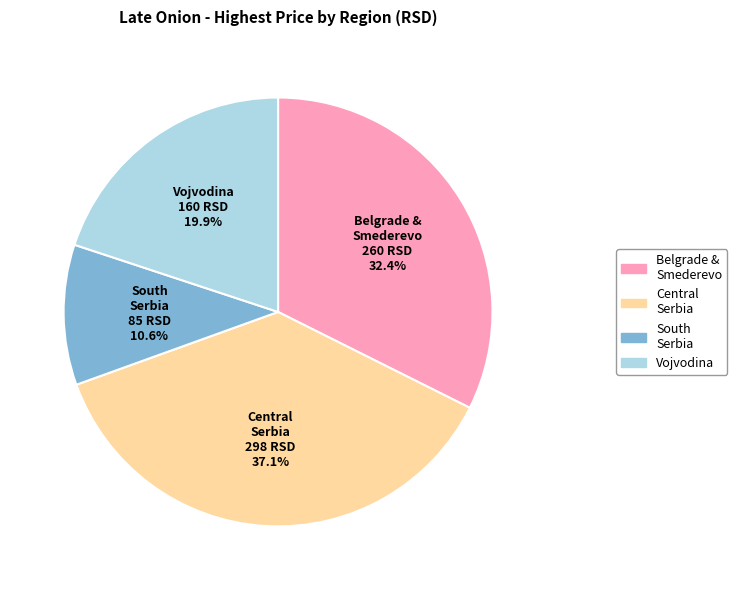

Is there a majority slice in this chart?

No